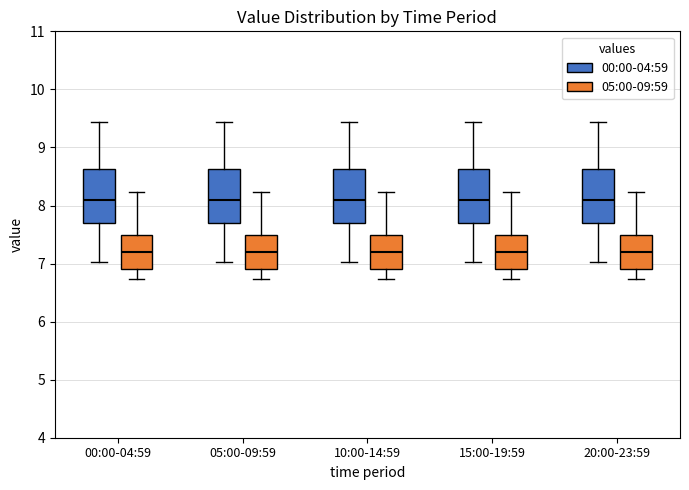

Reading left to right, read every box against the y-axis: the position of its median line, the range the box covers, and the ends of its whiskers. The values are not printed on the chart, so give them approximately, as read against the axis.

00:00-04:59 (00:00-04:59): median 8.1, box 7.7 to 8.6, whiskers 7.0 to 9.4
00:00-04:59 (05:00-09:59): median 7.2, box 6.9 to 7.5, whiskers 6.7 to 8.2
05:00-09:59 (00:00-04:59): median 8.1, box 7.7 to 8.6, whiskers 7.0 to 9.4
05:00-09:59 (05:00-09:59): median 7.2, box 6.9 to 7.5, whiskers 6.7 to 8.2
10:00-14:59 (00:00-04:59): median 8.1, box 7.7 to 8.6, whiskers 7.0 to 9.4
10:00-14:59 (05:00-09:59): median 7.2, box 6.9 to 7.5, whiskers 6.7 to 8.2
15:00-19:59 (00:00-04:59): median 8.1, box 7.7 to 8.6, whiskers 7.0 to 9.4
15:00-19:59 (05:00-09:59): median 7.2, box 6.9 to 7.5, whiskers 6.7 to 8.2
20:00-23:59 (00:00-04:59): median 8.1, box 7.7 to 8.6, whiskers 7.0 to 9.4
20:00-23:59 (05:00-09:59): median 7.2, box 6.9 to 7.5, whiskers 6.7 to 8.2